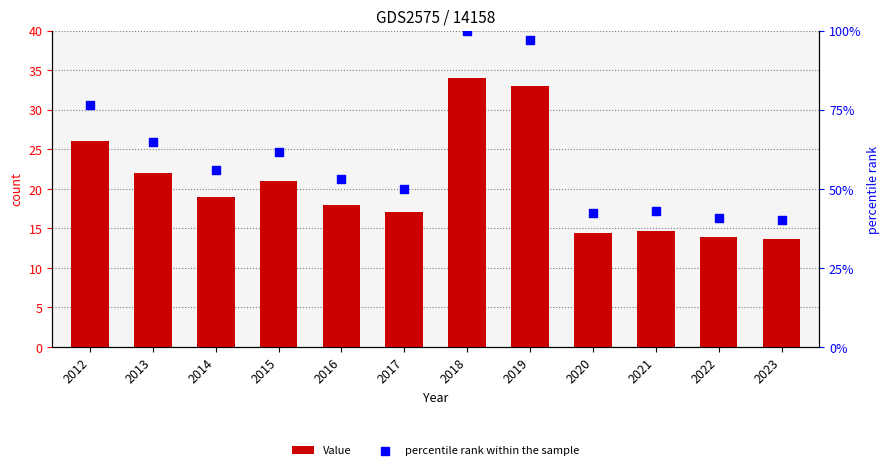

Which series has the largest total across all categories?

percentile rank within the sample